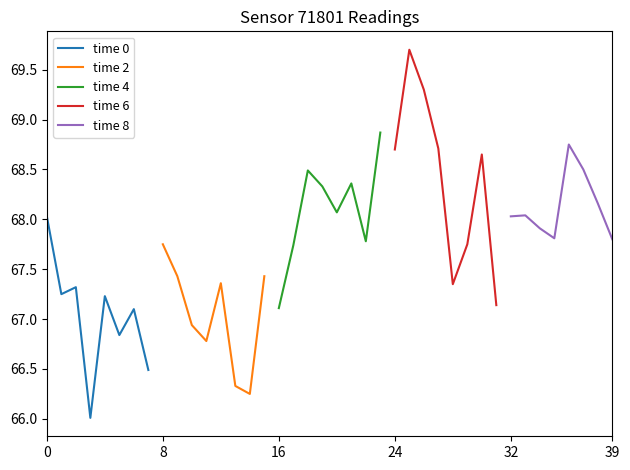

What is the minimum value for time 0?

66.0